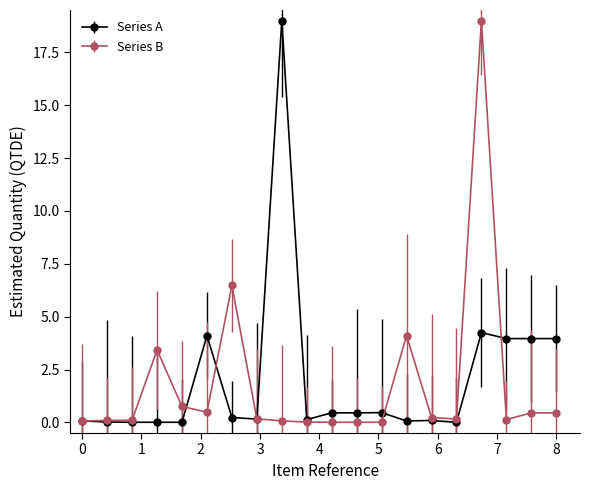

What is the maximum value shown in the chart?

19.0